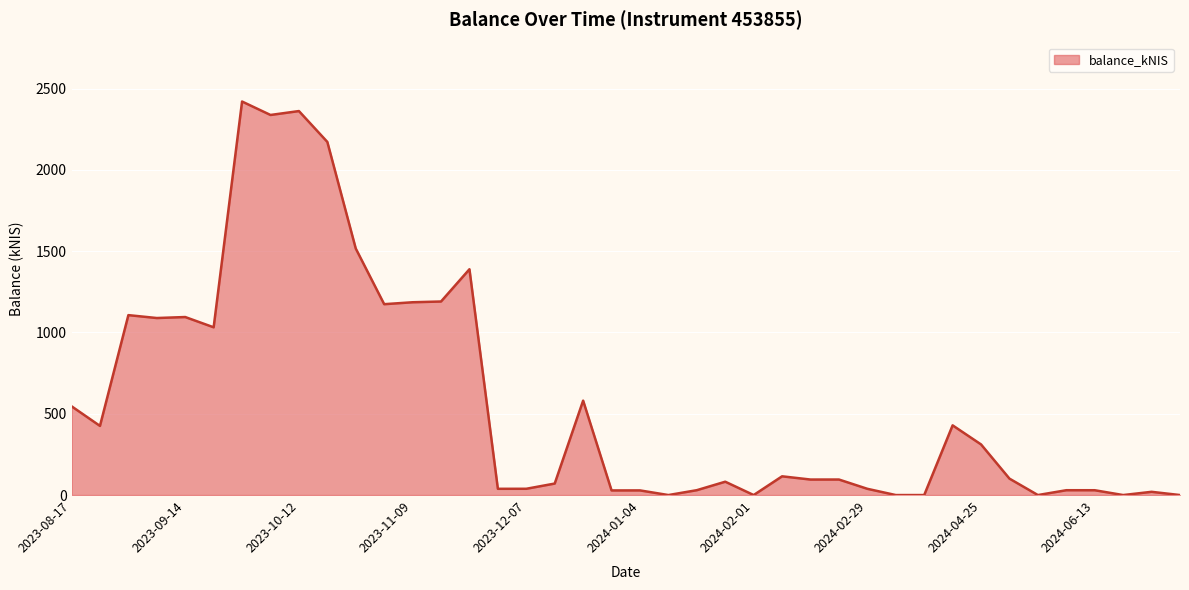

What is the maximum value shown in the chart?

2420.6